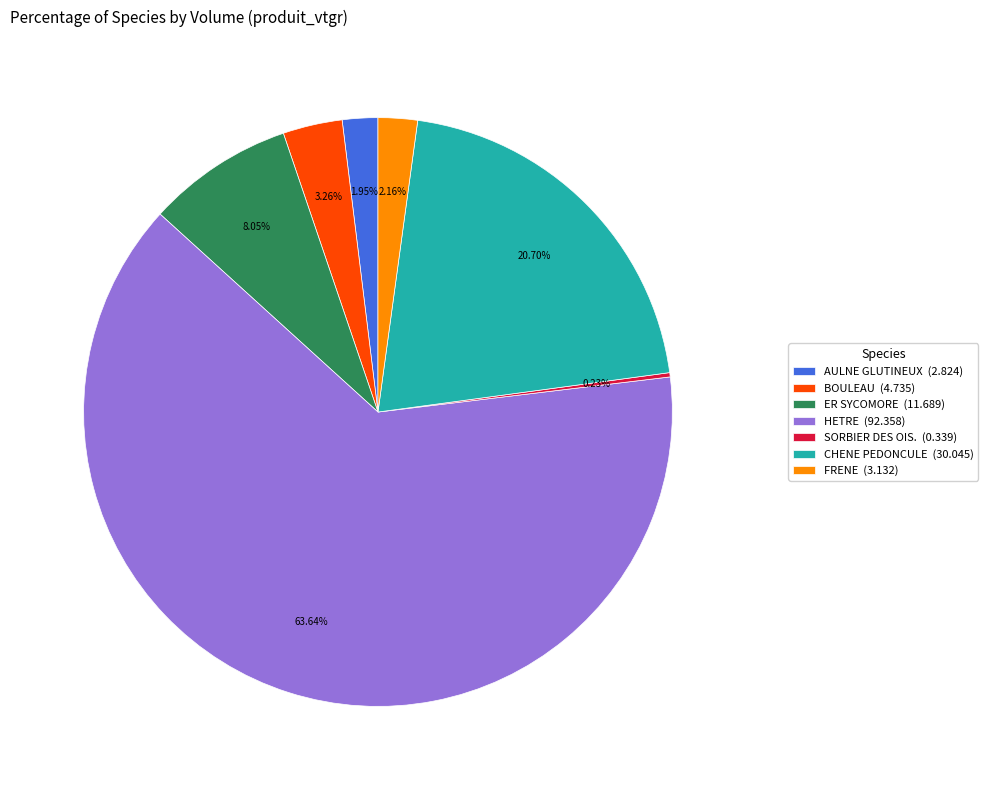

To the nearest percent, what portion does FRENE represent?

2%